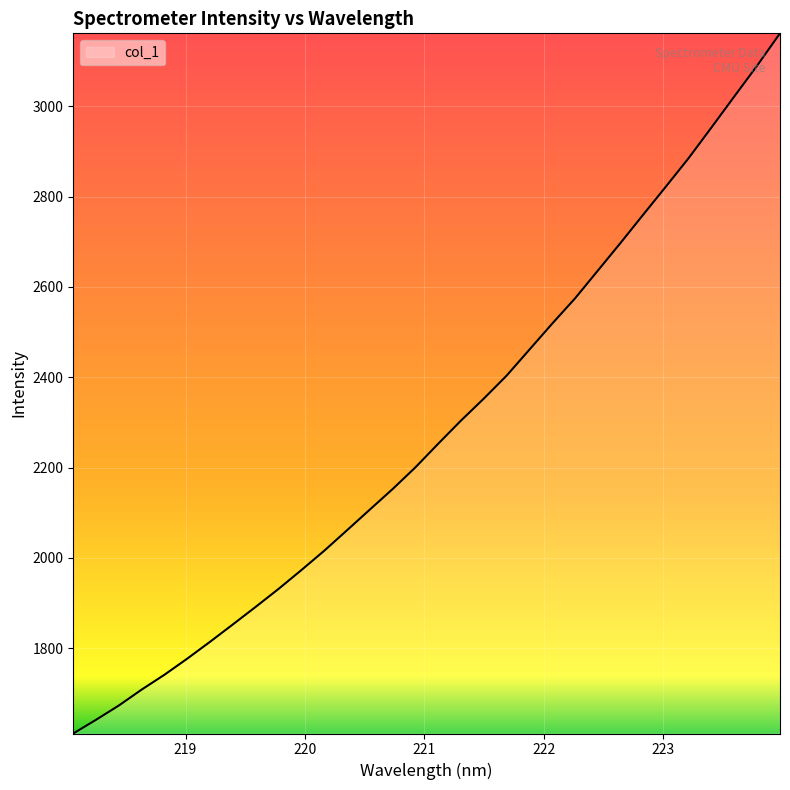

What is the sum of all values?

73049.7